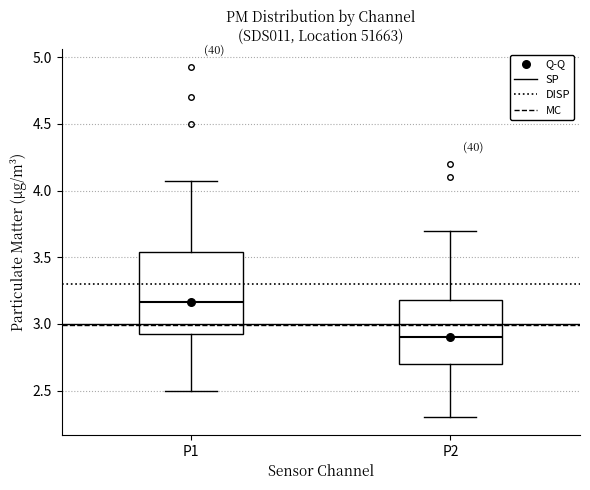

Where does the upper whisker of the box for P1 end on the y-axis? The values are not printed on the chart, so give them approximately, as read against the axis.

4.05